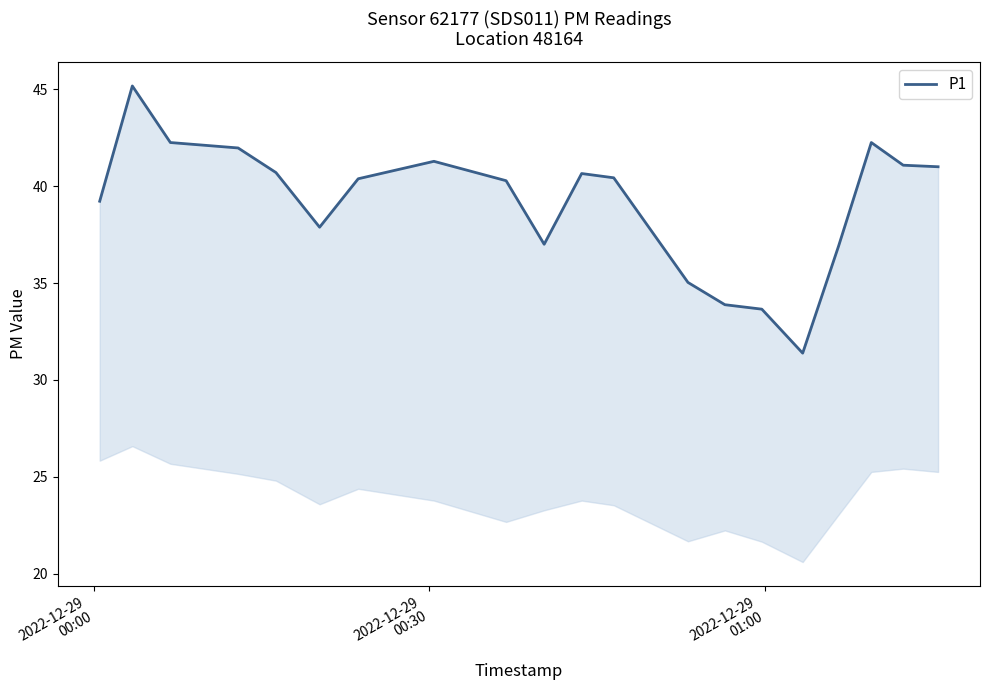

Reading left to right, list all the values displayed in this chart.

39.2	45.2	42.2	42.0	40.7	37.9	40.4	41.3	40.3	37.0	40.6	40.4	35.0	33.9	33.6	31.4	36.9	42.2	41.1	41.0